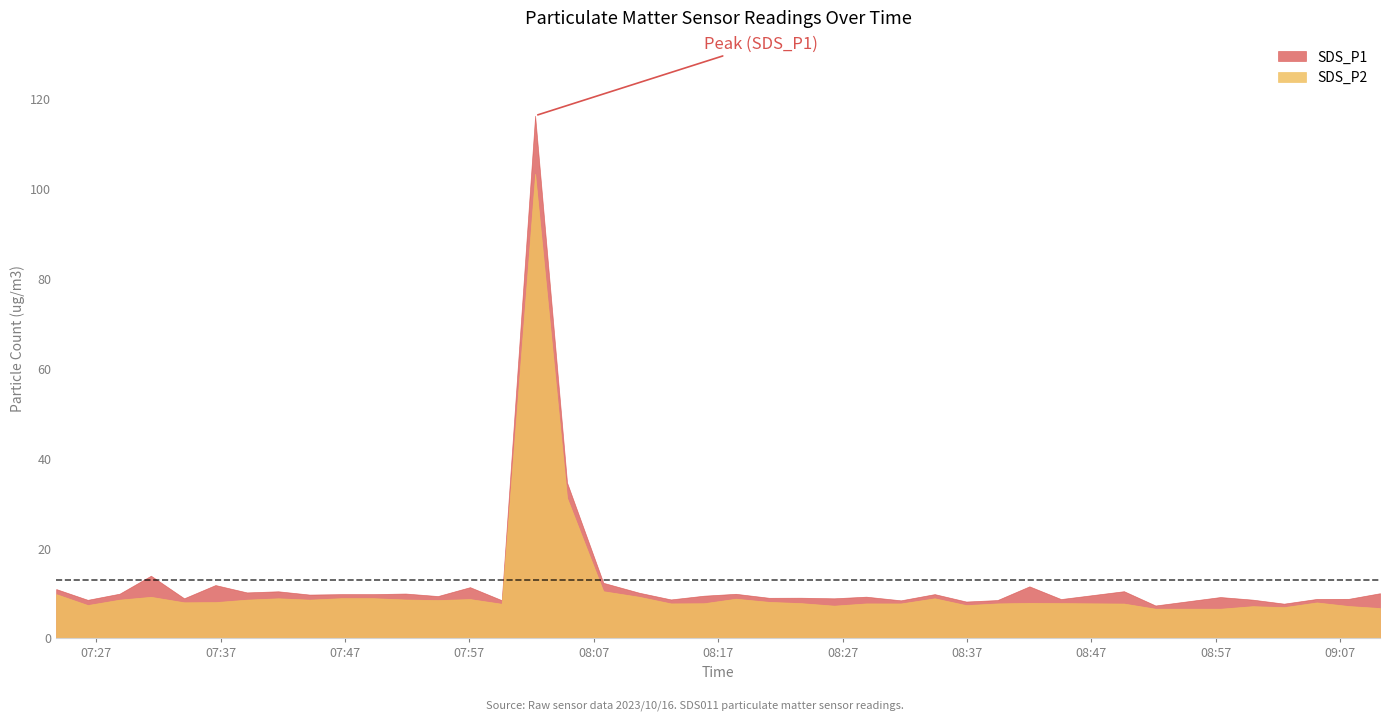

How many distinct data groups are displayed?

2